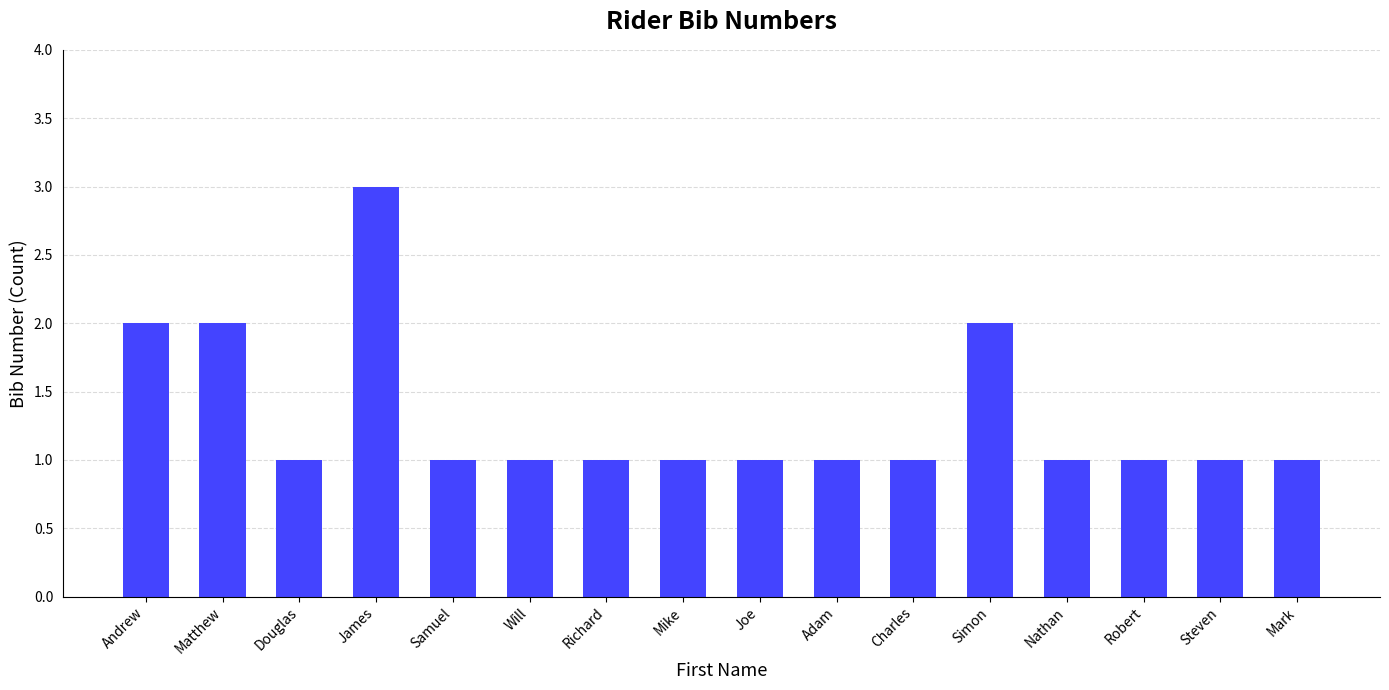

What is the label of the 3rd bar from the right?

Robert